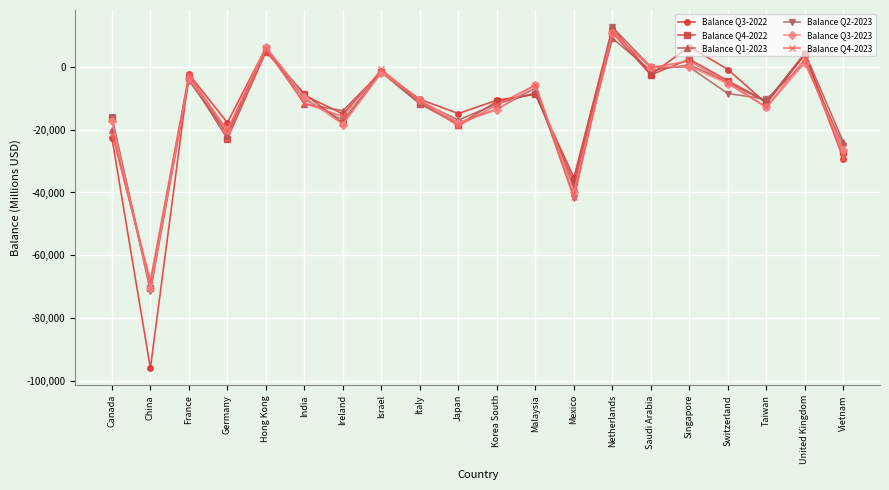

What value does the Balance Q3-2023 series have at Japan, to the nearest 50?

-17850